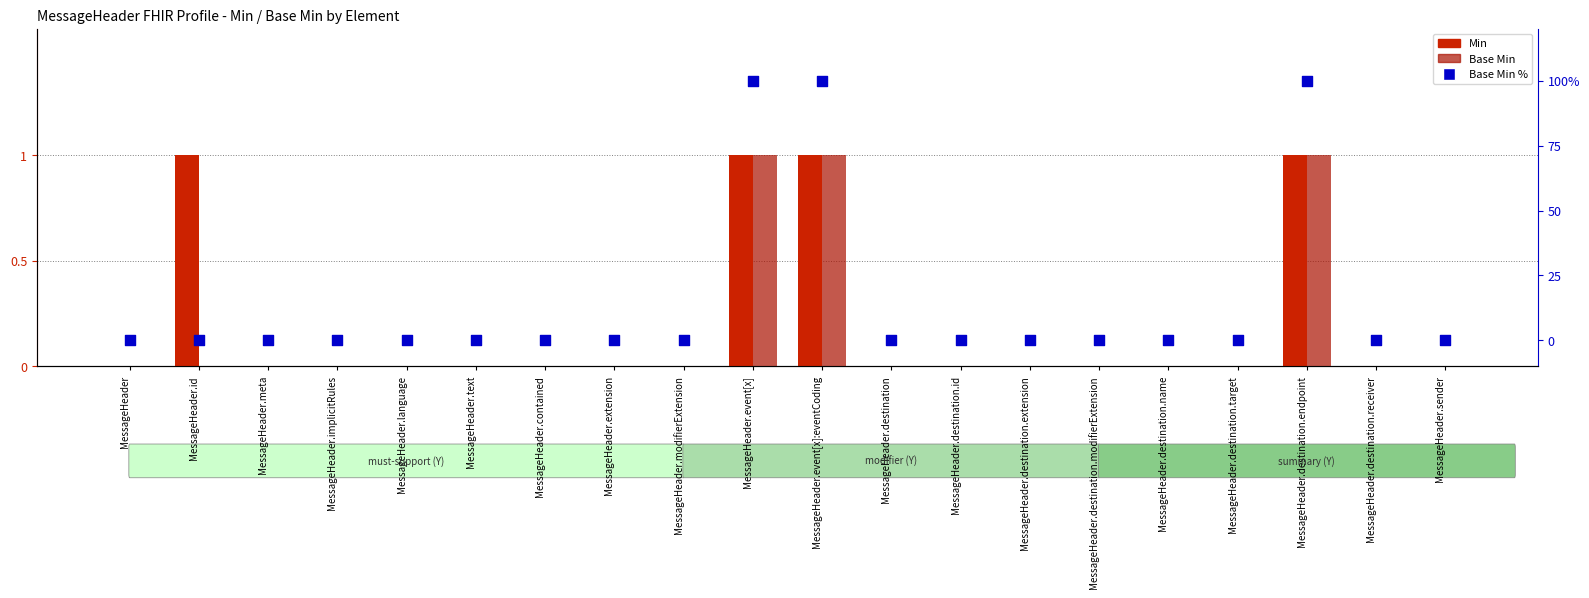

Which series has the largest total across all categories?

Base Min %